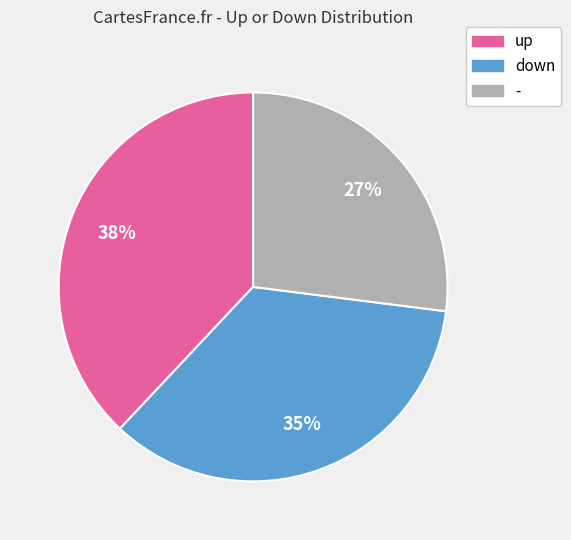

Rank the categories by value from lowest to highest.

-, down, up